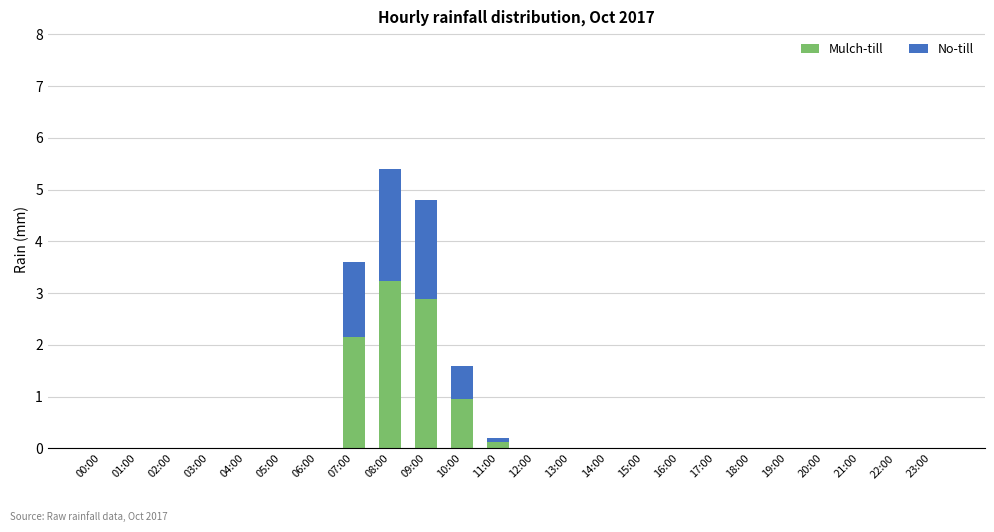

What is the sum of the Mulch-till values at 10:00 and 08:00?

4.2